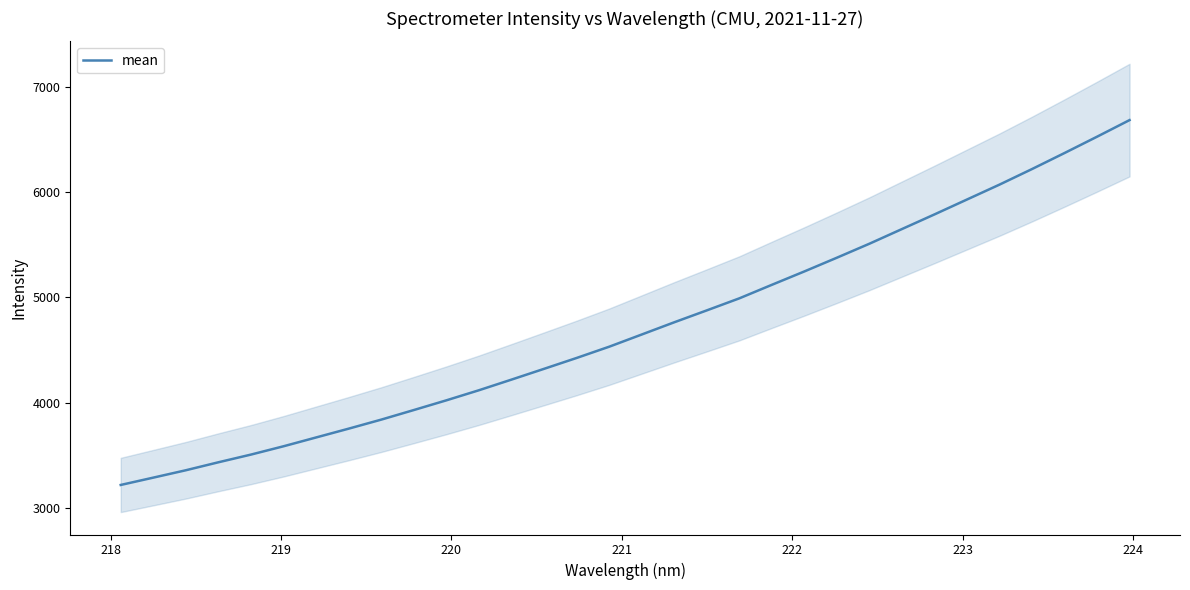

Reading right to left, transcribe all the data shown in this chart.

6683.1	6525.5	6370.6	6218.5	6070.8	5929.3	5787.8	5648.9	5509.7	5377.0	5246.6	5119.5	4991.0	4876.7	4763.8	4647.7	4531.9	4425.1	4322.0	4219.7	4118.8	4023.0	3930.8	3839.9	3754.2	3670.6	3586.9	3508.0	3434.9	3359.1	3289.1	3219.5